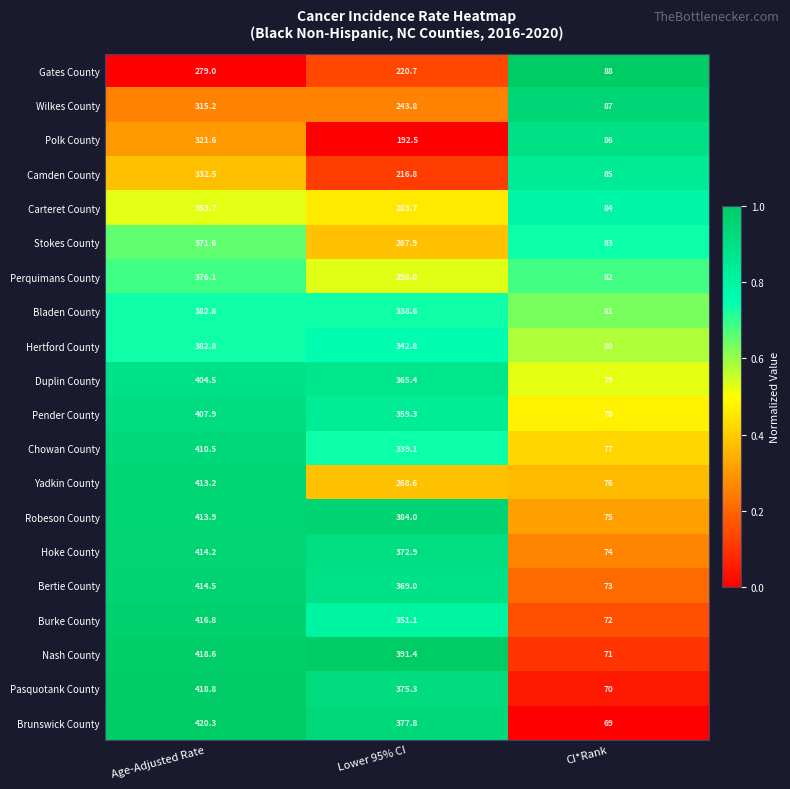

What is the sum of all Polk County values?

600.1